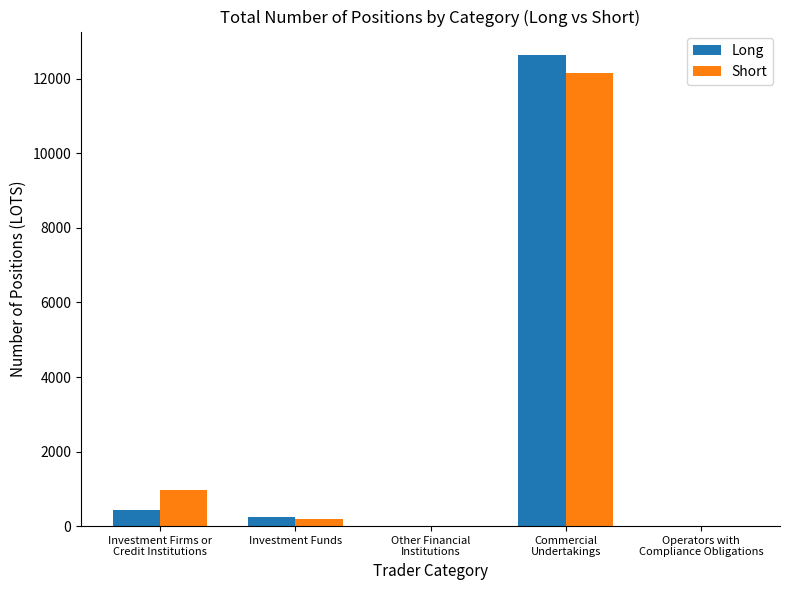

What is the maximum value for Short?

12157.0